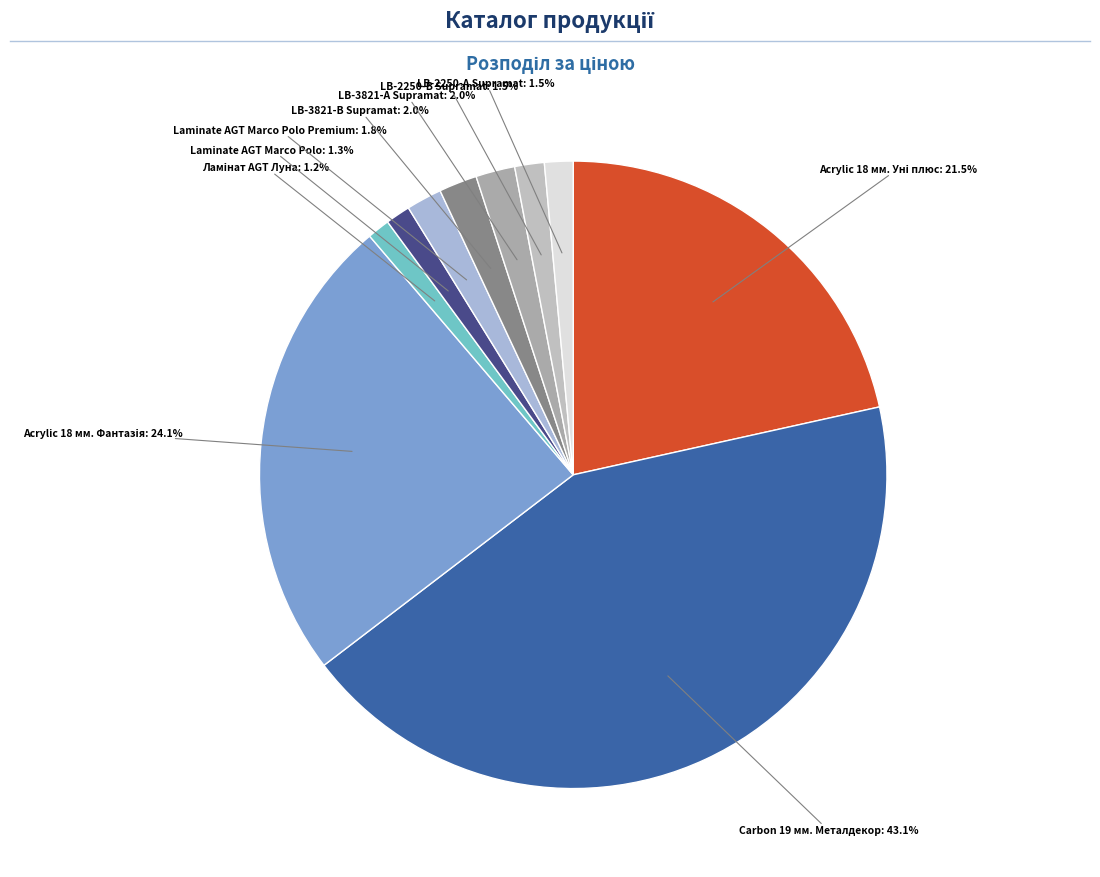

Count the number of slices in the pie.

10